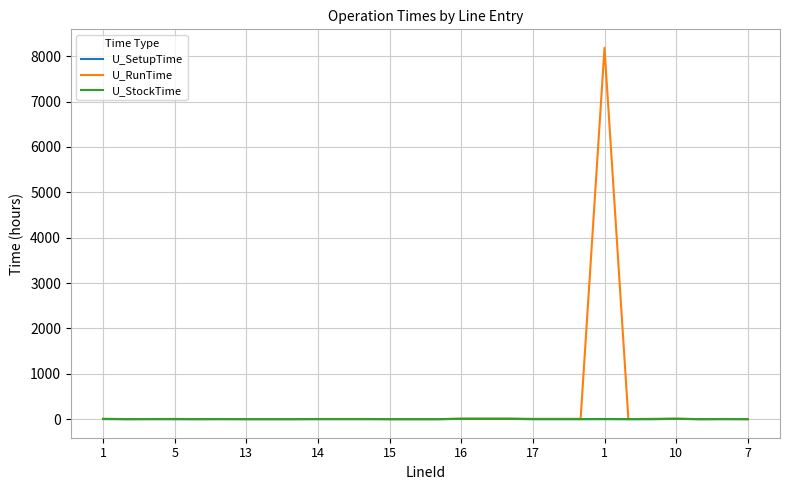

What is the greatest value displayed?

8181.3